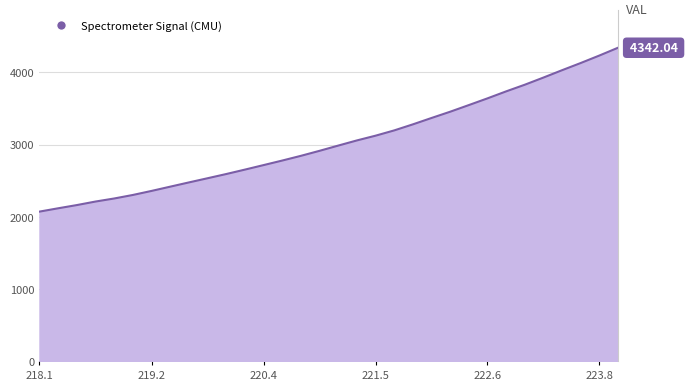

How many lines are shown in the chart?

1